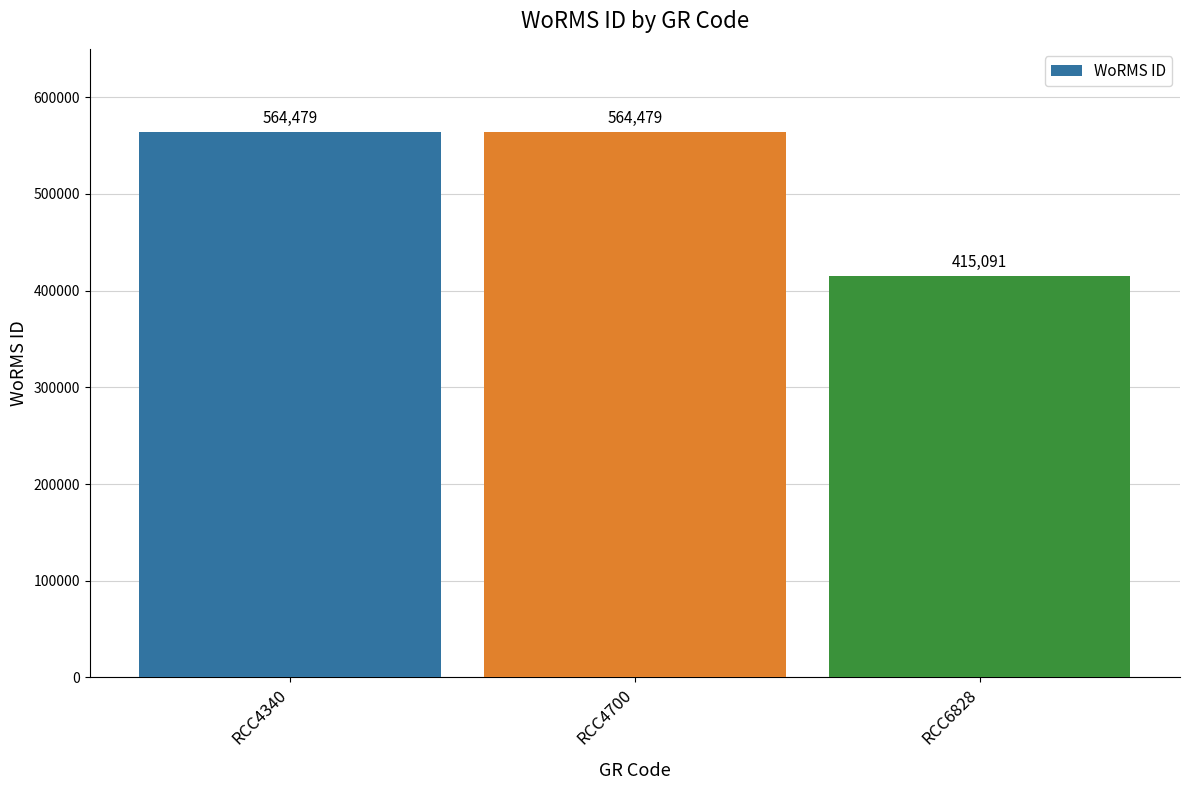

The chart shows a value of 168291 at RCC6828. True or false?

False